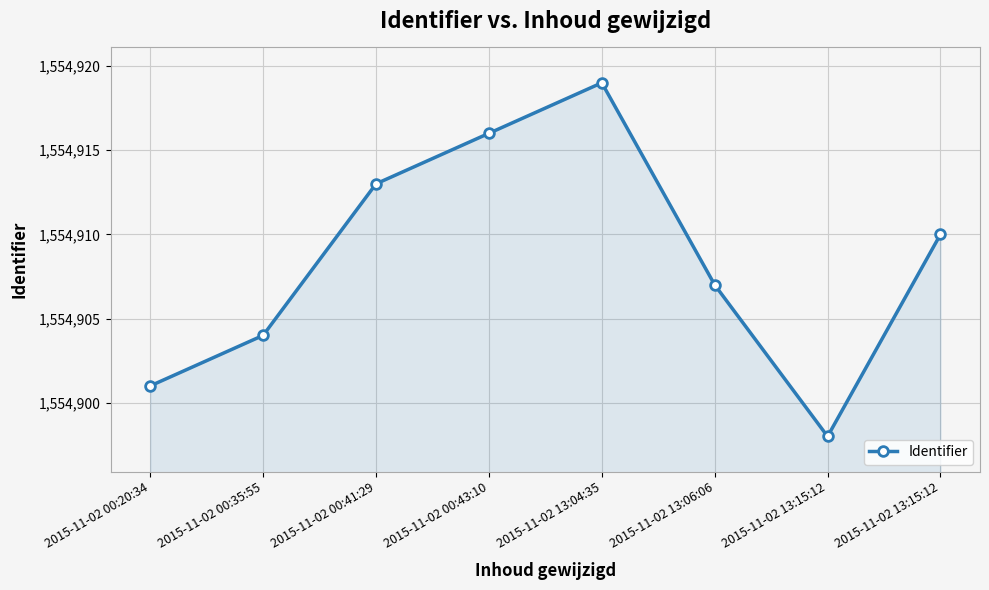

Where does the data first go above 1554910?

2015-11-02 00:41:29